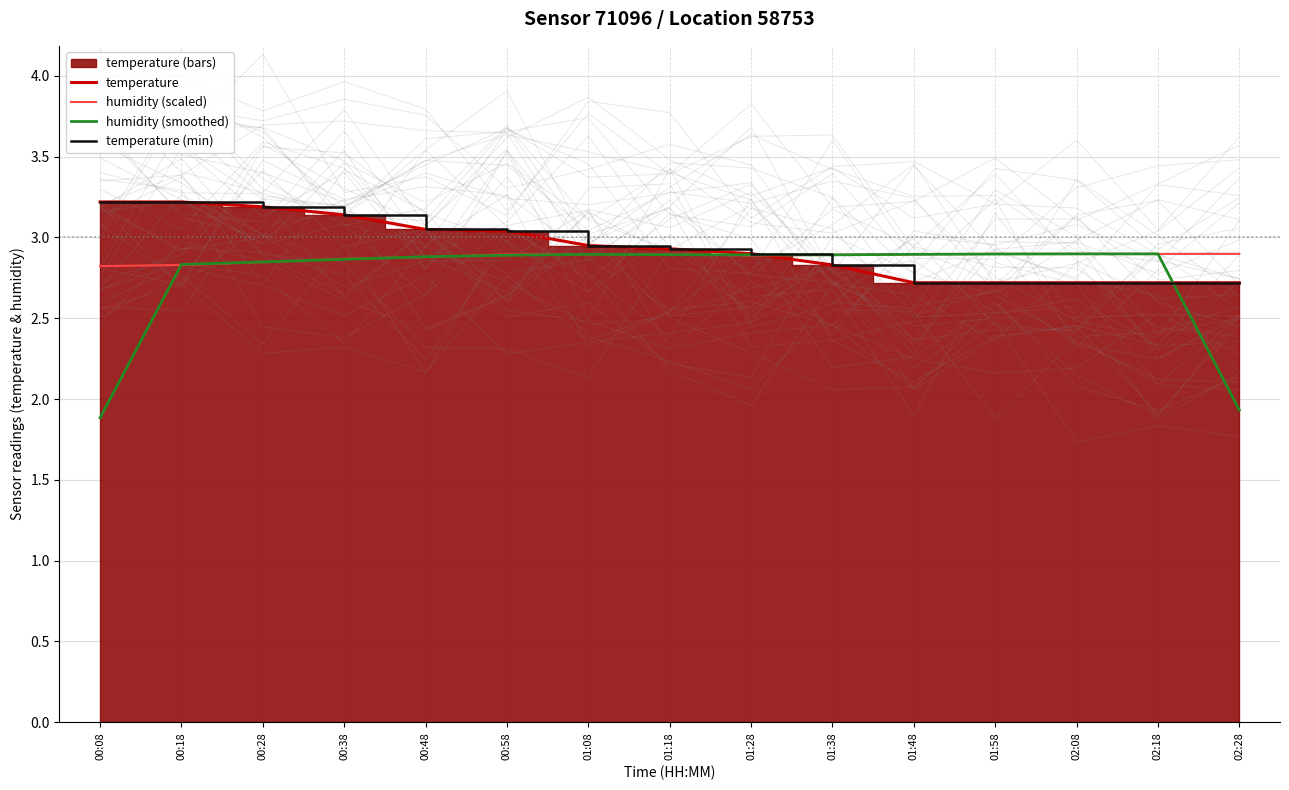

What value does the humidity (scaled) series have at 01:48?

2.9